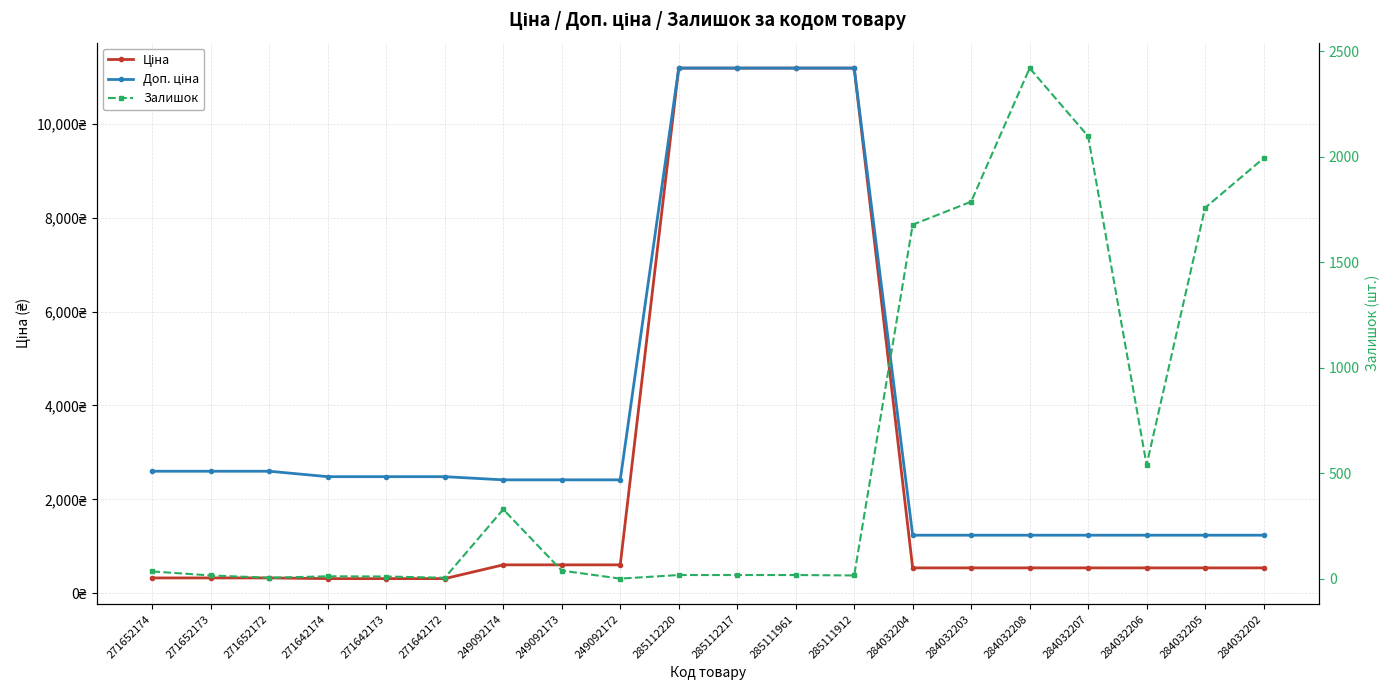

List the series in order of their peak value, highest first.

Ціна, Доп. ціна, Залишок